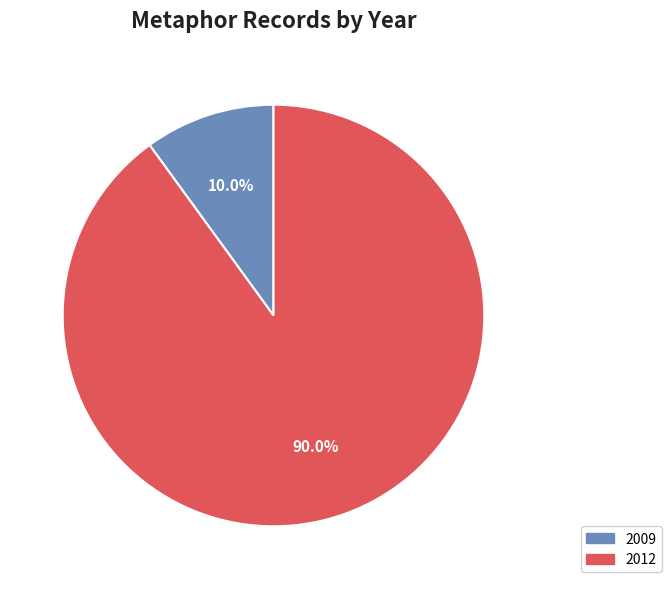

Between 2009 and 2012, which is larger?

2012